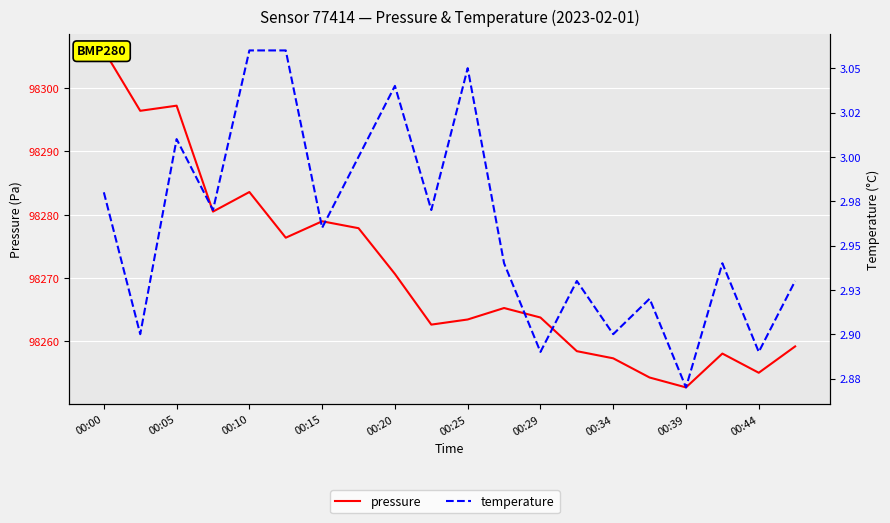

What is the maximum value shown in the chart?

98305.9